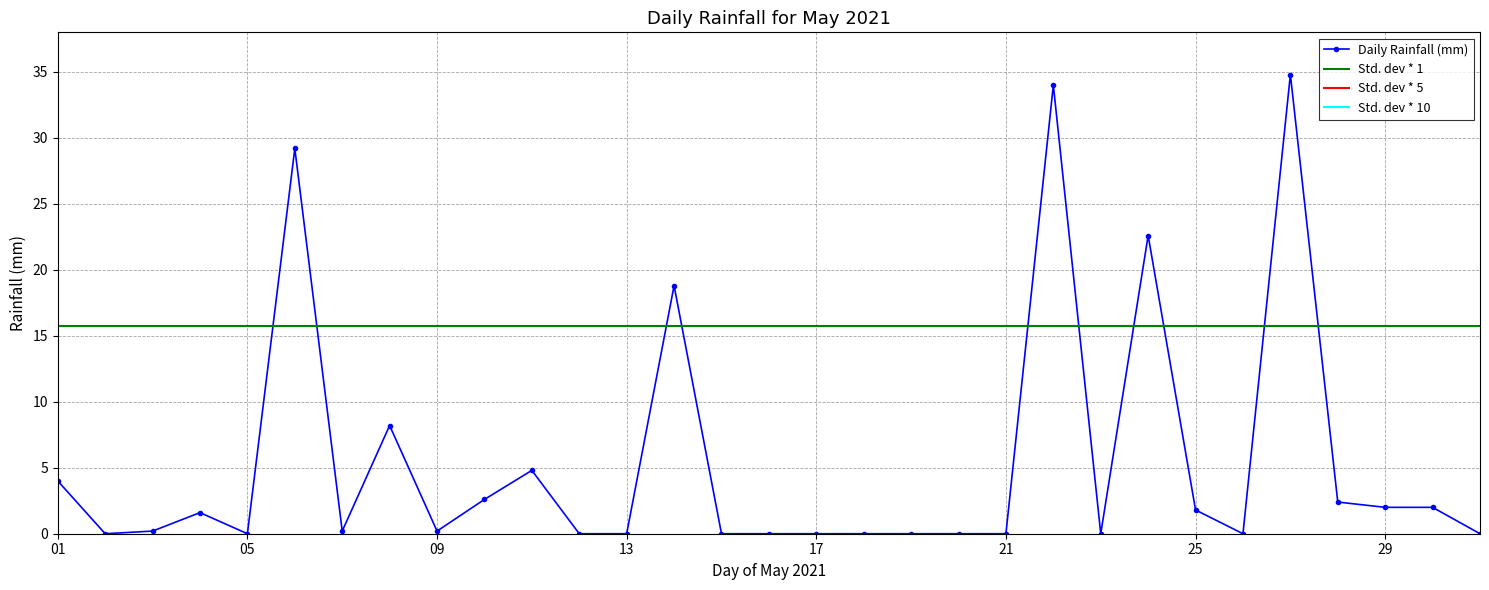

At which category does the chart reach its minimum across all series?

2021-05-02